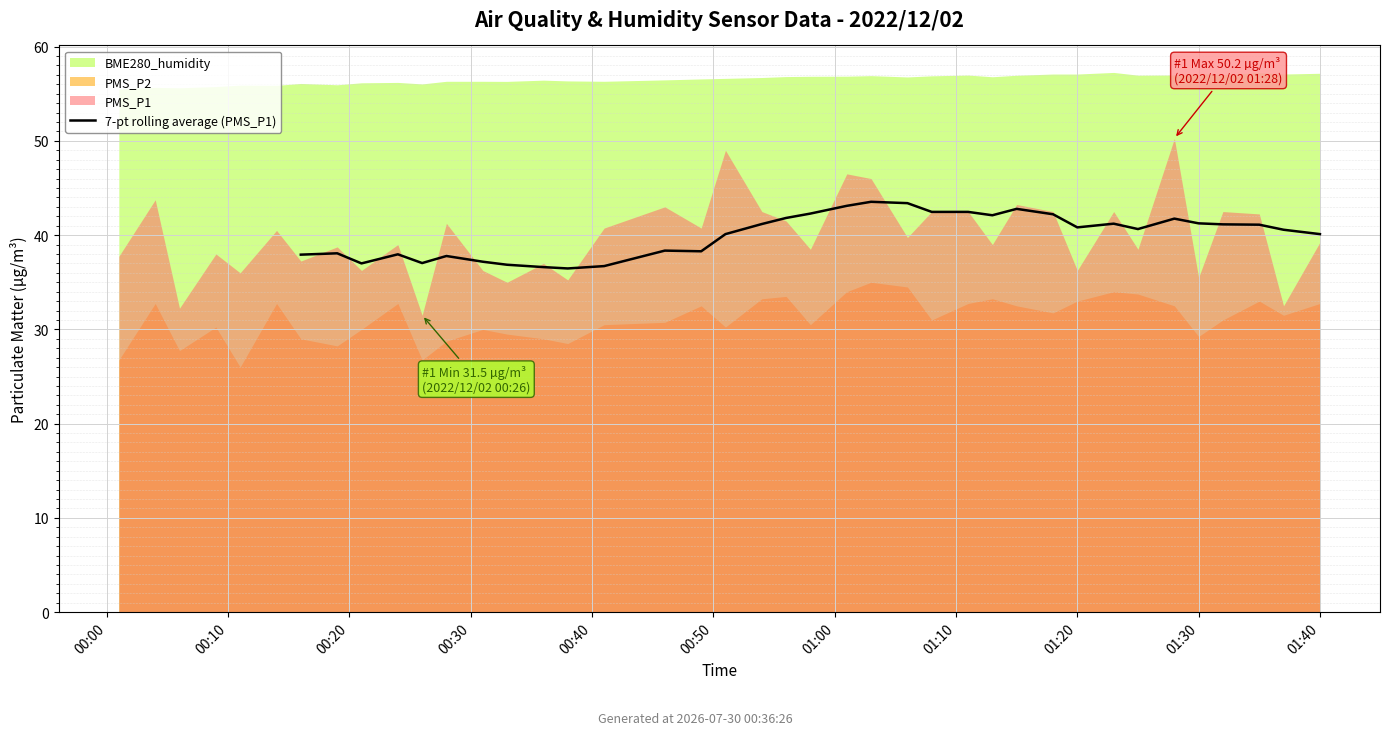

What is the approximate value at 13?

36.9